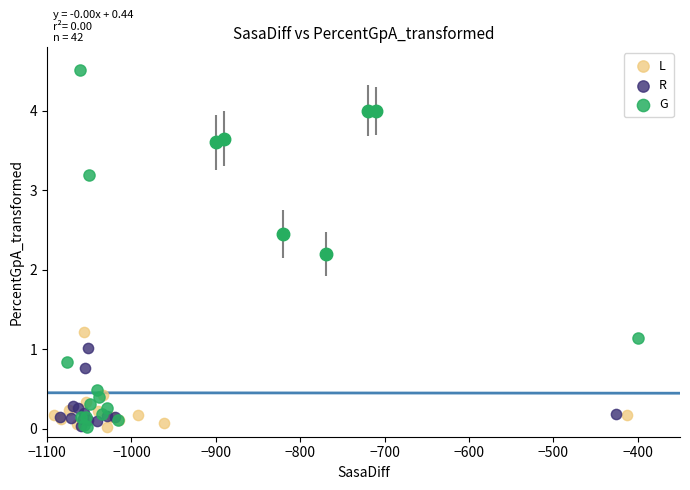

Which series reaches the maximum Y coordinate?

G